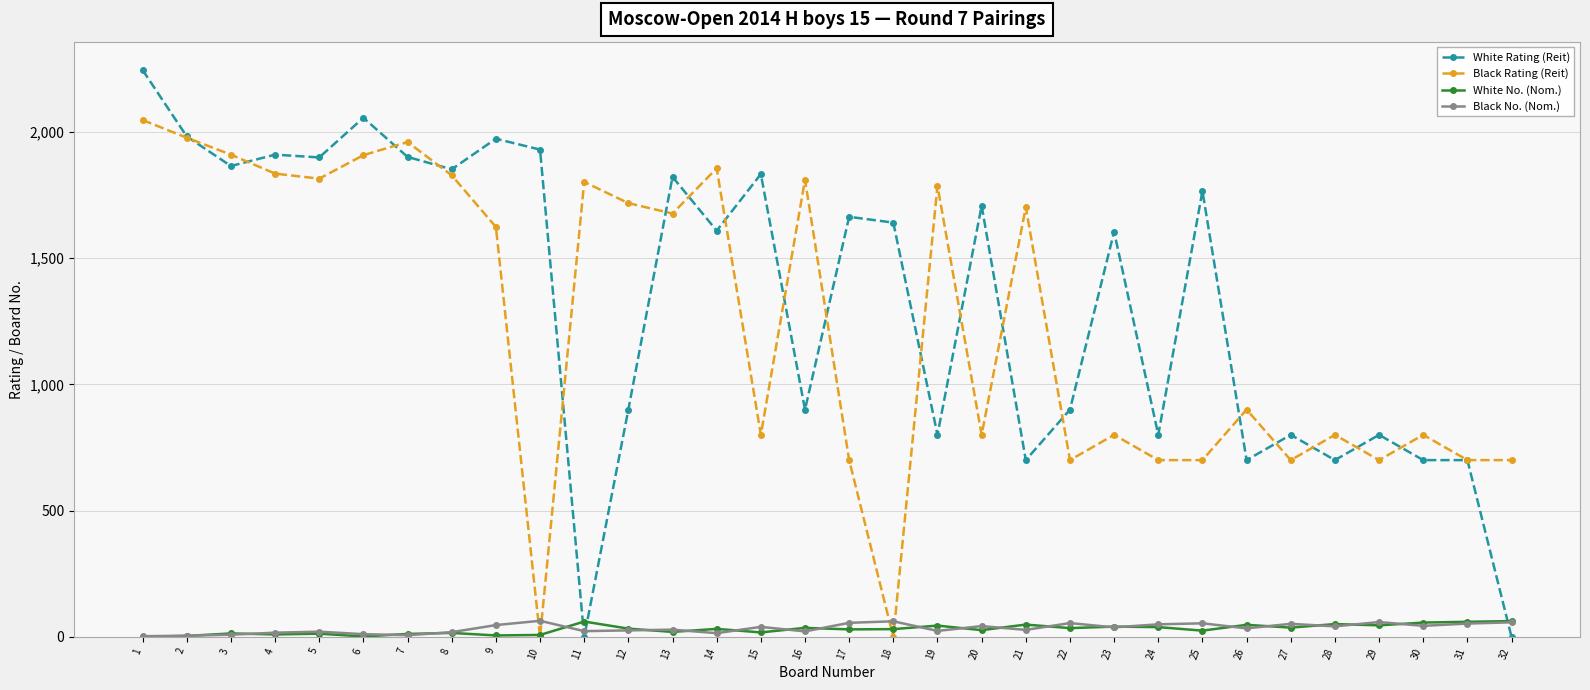

True or false: Black No. (Nom.) has more than 2 points higher than both neighbors.

True